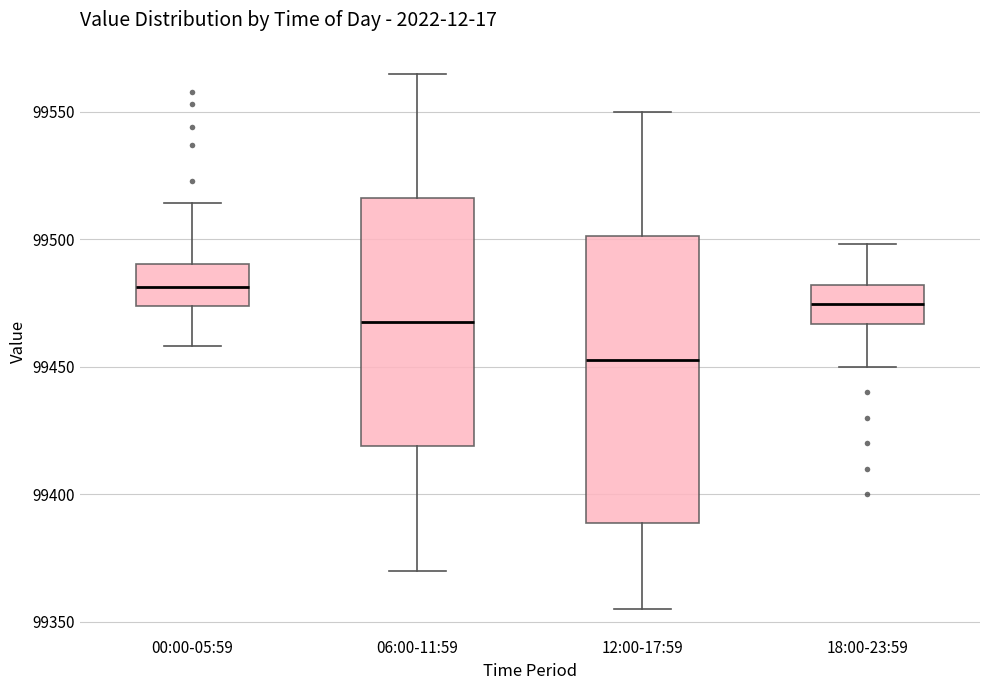

Which box's median line is the lowest?

12:00-17:59